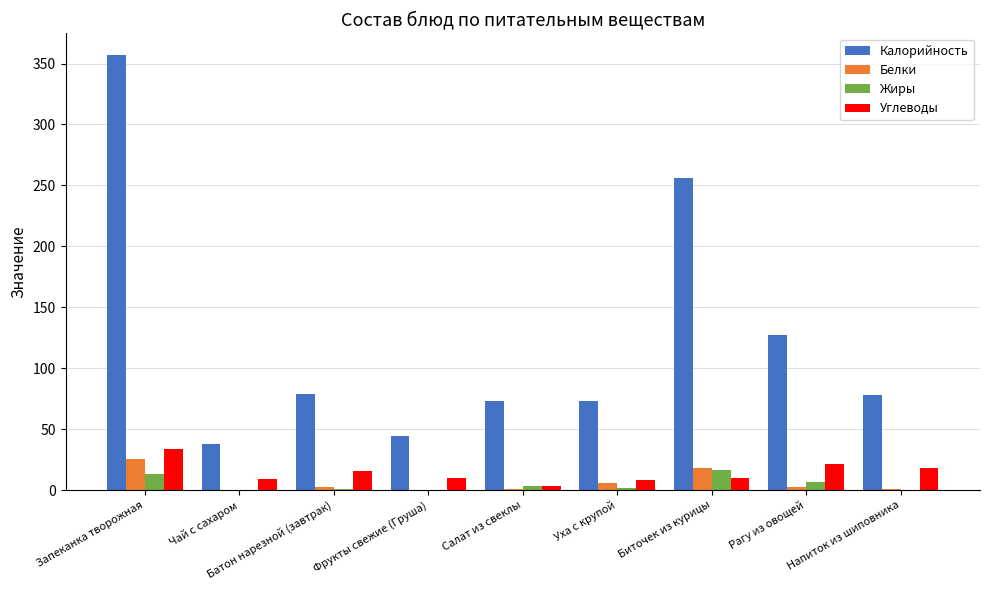

At which label does Углеводы reach its peak?

Запеканка творожная